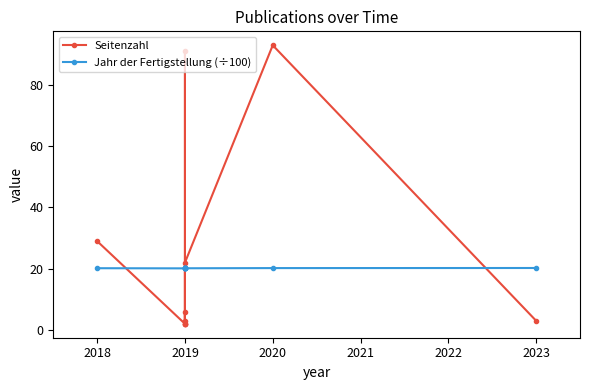

Where is Jahr der Fertigstellung (÷100) nearest to the value 20?

2019